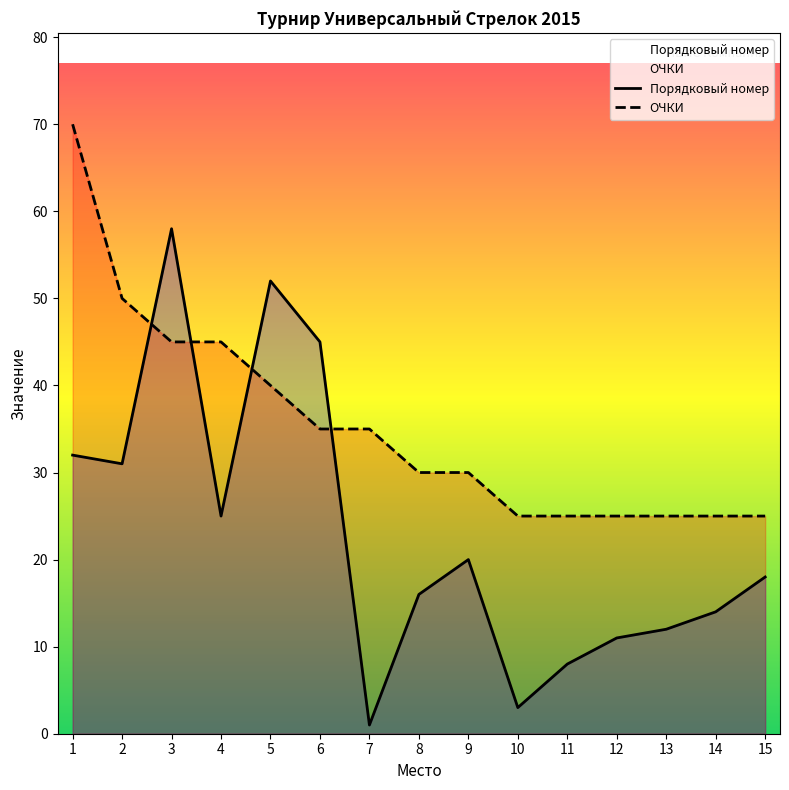

Where do Порядковый номер and ОЧКИ first cross each other?

2 and 3